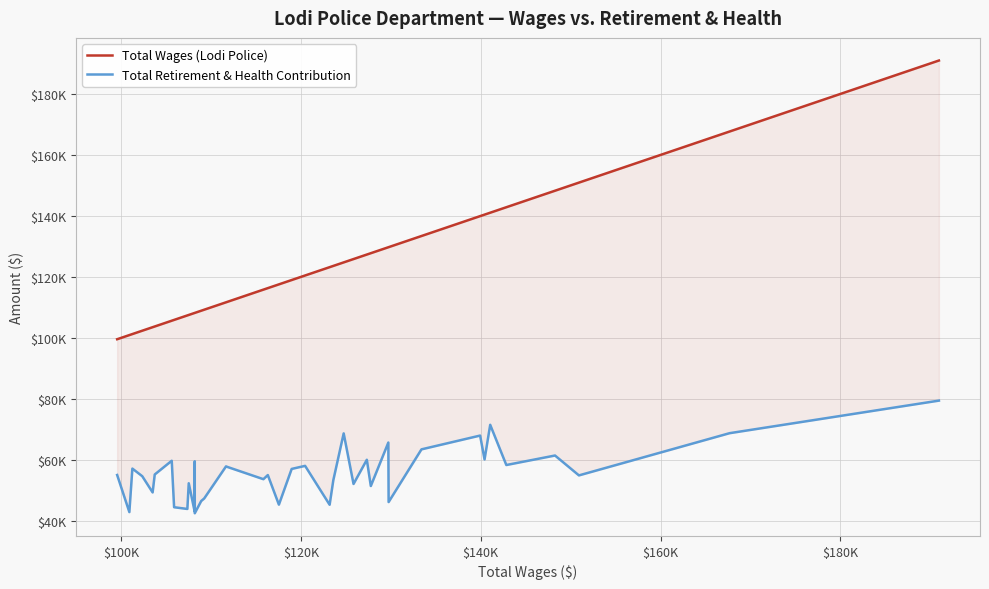

List the series in order of their peak value, lowest first.

Total Retirement & Health Contribution, Total Wages (Lodi Police)